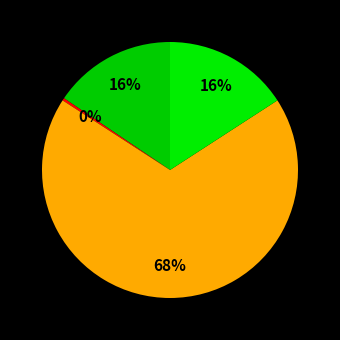

Which category has the smallest portion of the pie?

Issuance of restricted stock